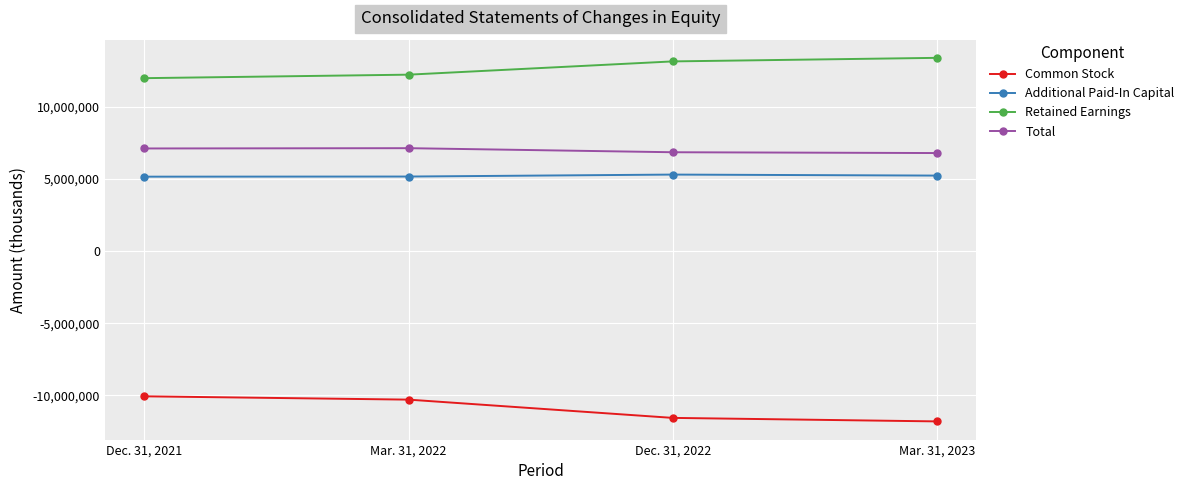

Is the value of Common Stock at Dec. 31, 2022 greater than the value of Retained Earnings at Mar. 31, 2022?

No